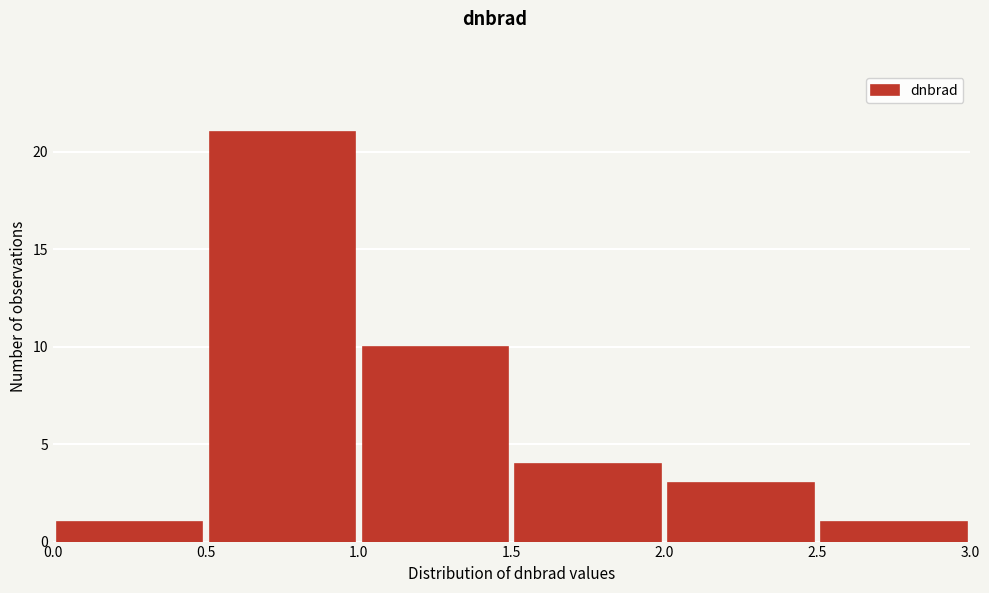

Reading left to right, transcribe this chart: for each bar, give the range it covers on the x-axis and its height. The values are not printed on the chart, so give them approximately, as read against the axis.

0.0 to 0.5: 1
0.5 to 1.0: 21
1.0 to 1.5: 10
1.5 to 2.0: 4
2.0 to 2.5: 3
2.5 to 3.0: 1